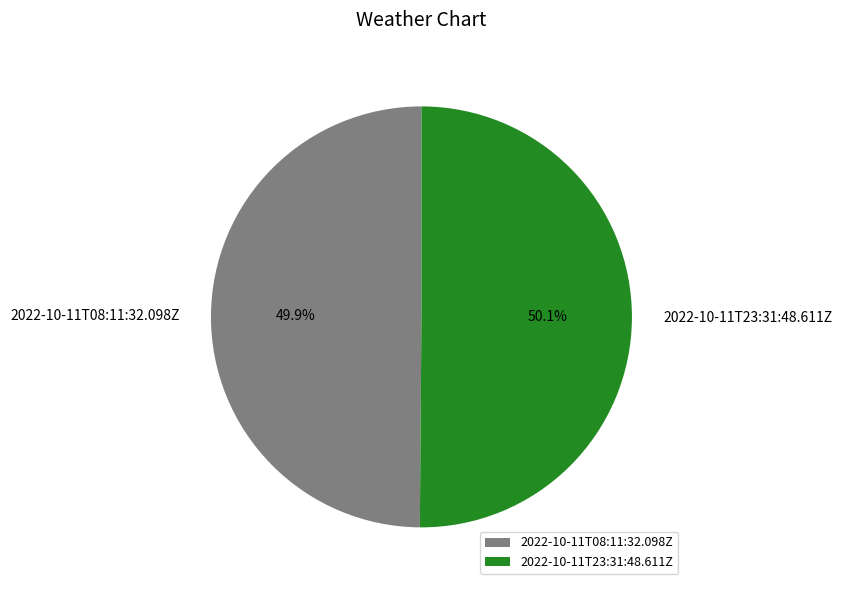

Approximately how many times larger is the value at 2022-10-11T08:11:32.098Z compared to 2022-10-11T23:31:48.611Z?

1.0